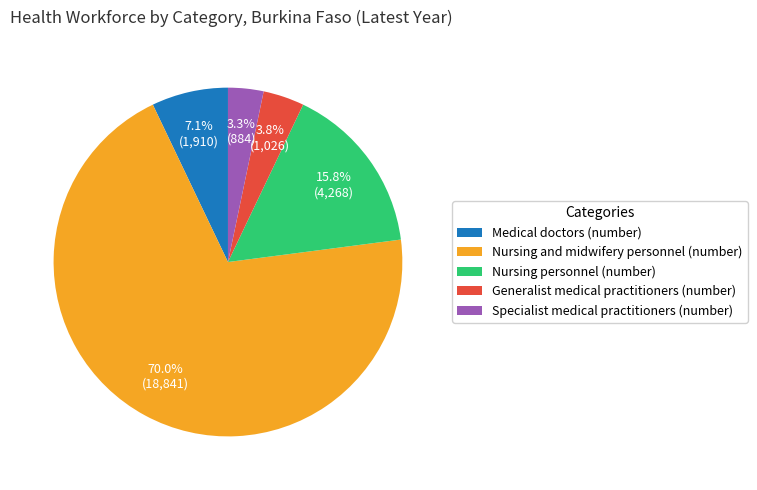

How many slices are in this pie chart?

5